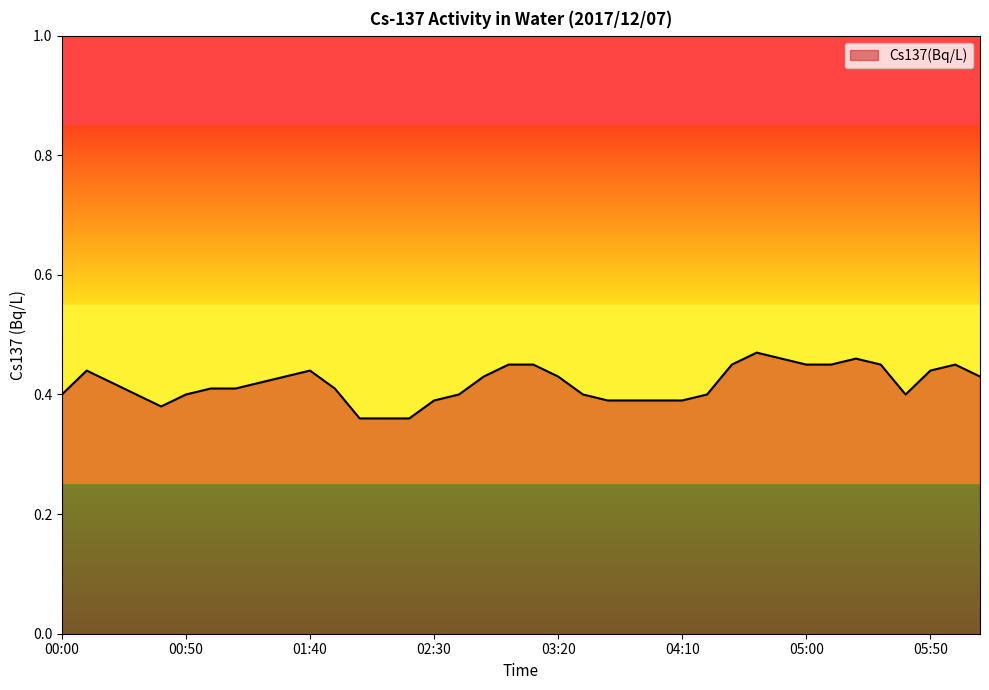

How many lines are shown in the chart?

1